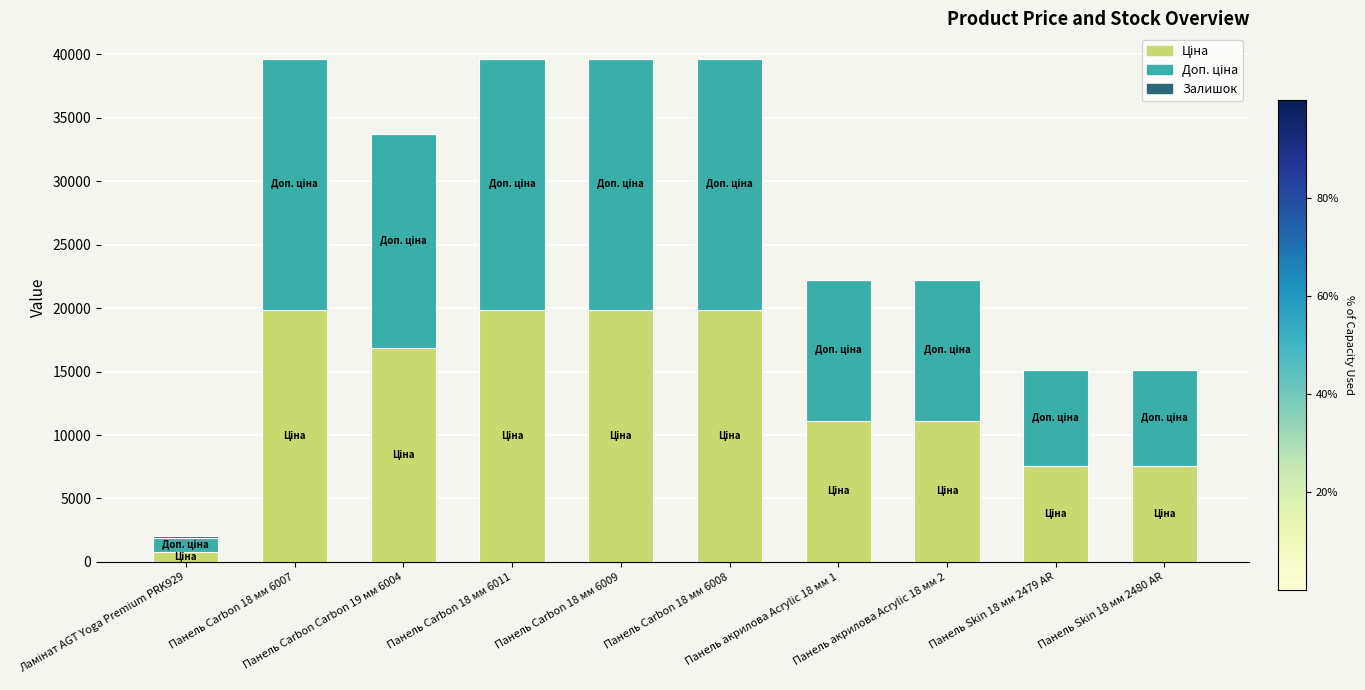

At which label does Залишок first exceed 17?

Ламінат AGT Yoga Premium PRK929